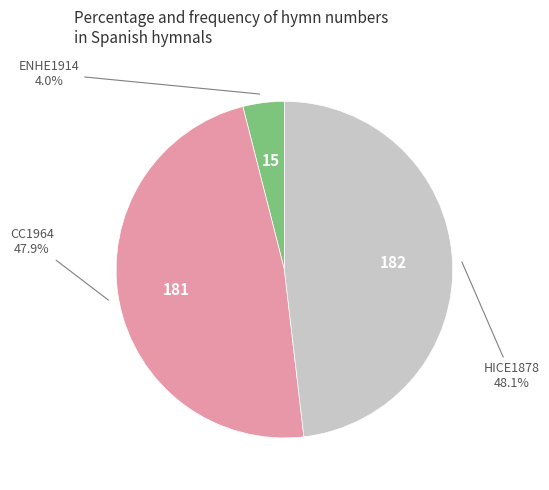

Is there any slice that represents more than half of the pie?

No